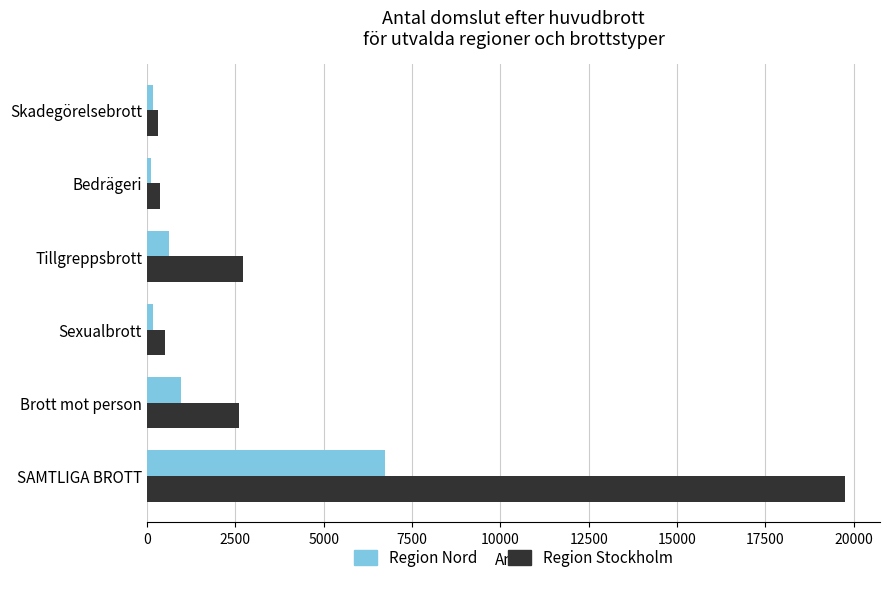

What is the difference between the second highest and minimum values in the Region Stockholm series?

2407